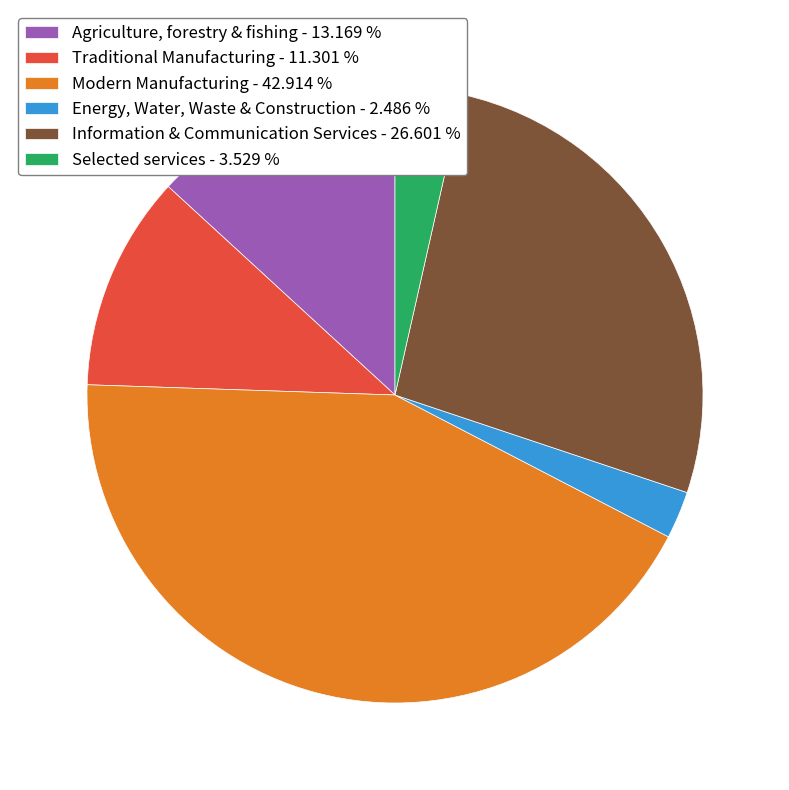

Is the sum of Energy, Water, Waste & Construction and Modern Manufacturing greater than half?

No